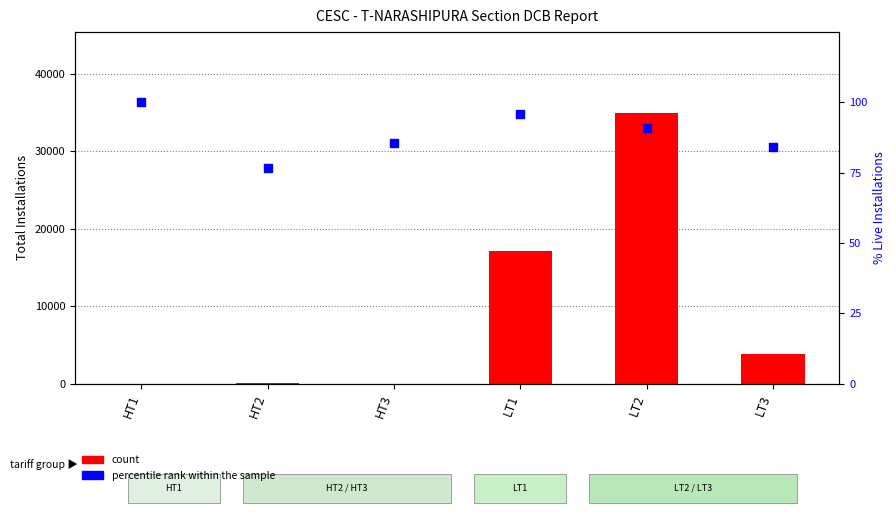

At which category is the sum across all series the highest?

LT2